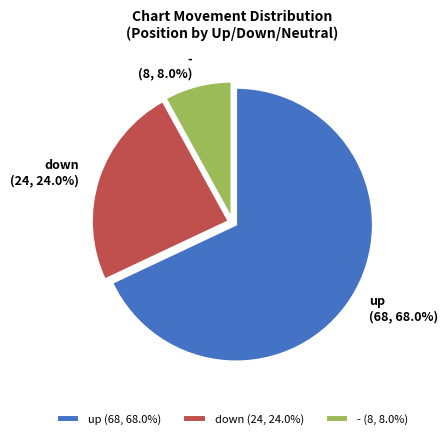

How many slices are in this pie chart?

3